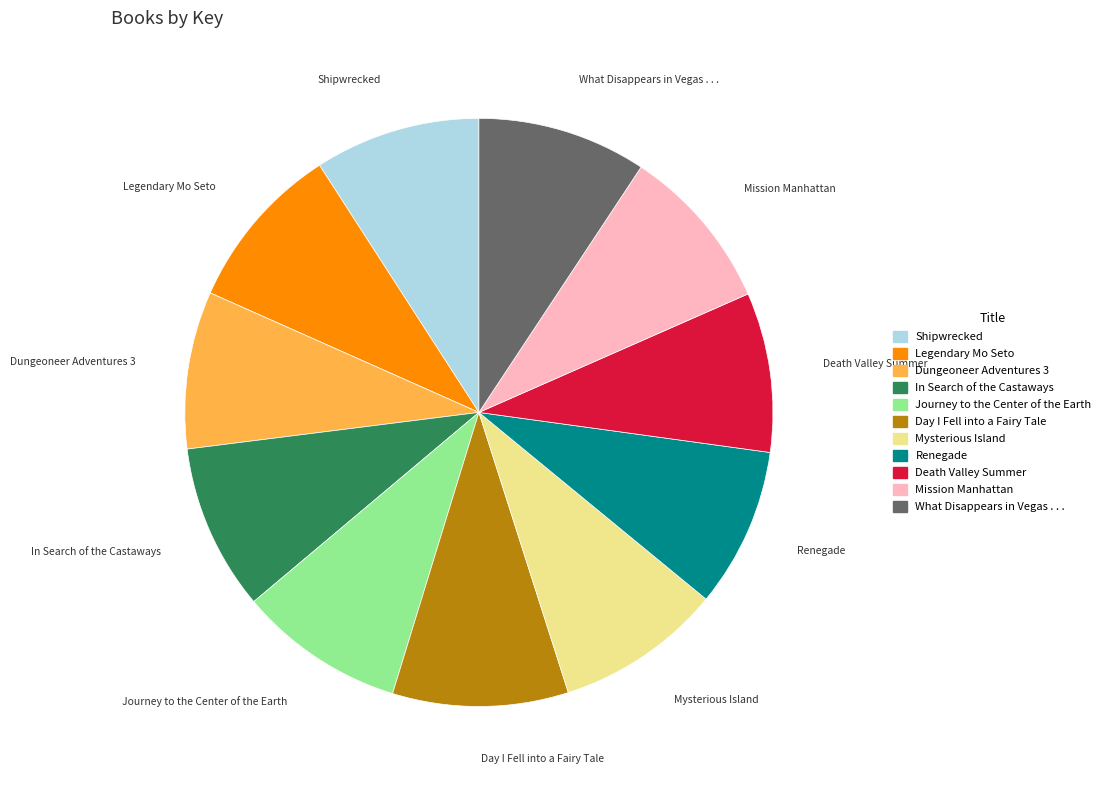

Do Mission Manhattan and Day I Fell into a Fairy Tale together represent more than half of the pie?

No